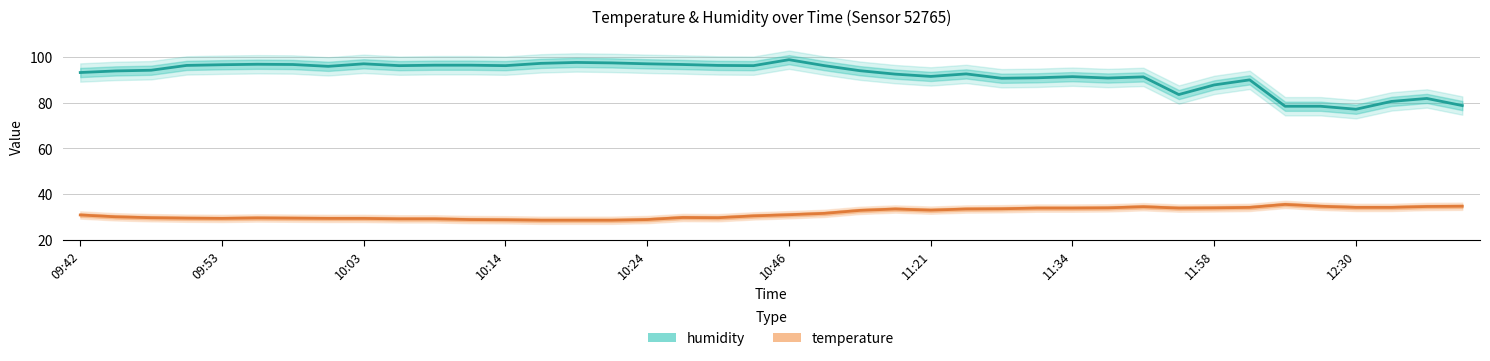

Is this an area chart (filled region under the line)?

No